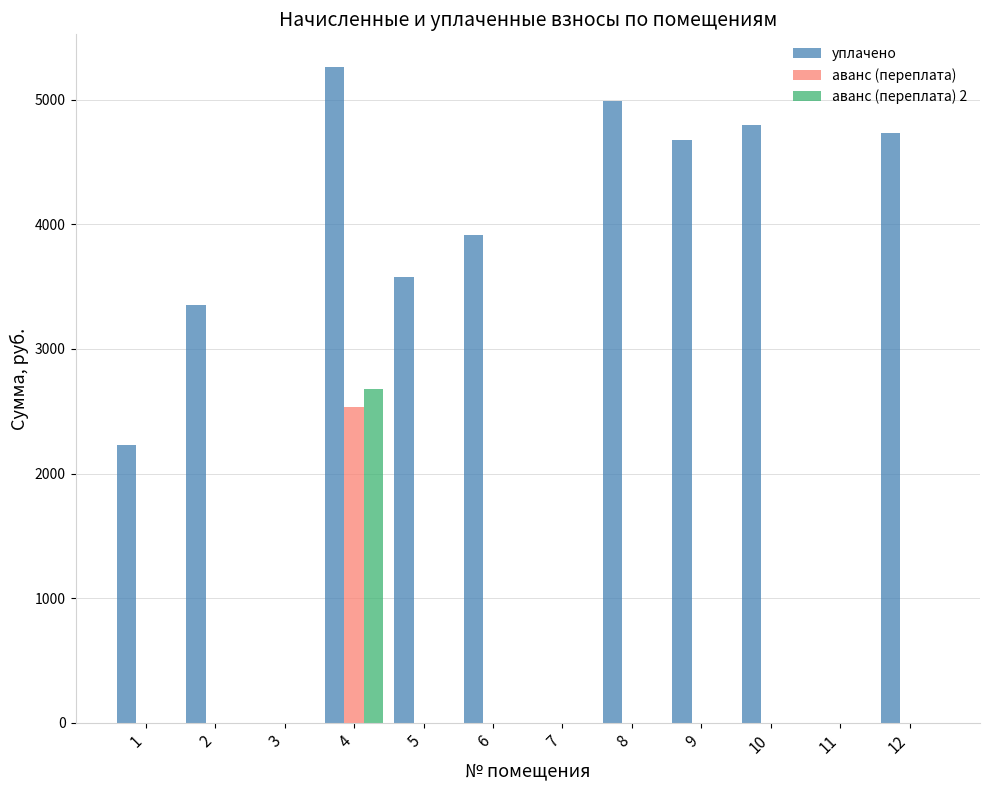

Which series changed the most between 1 and 8?

уплачено